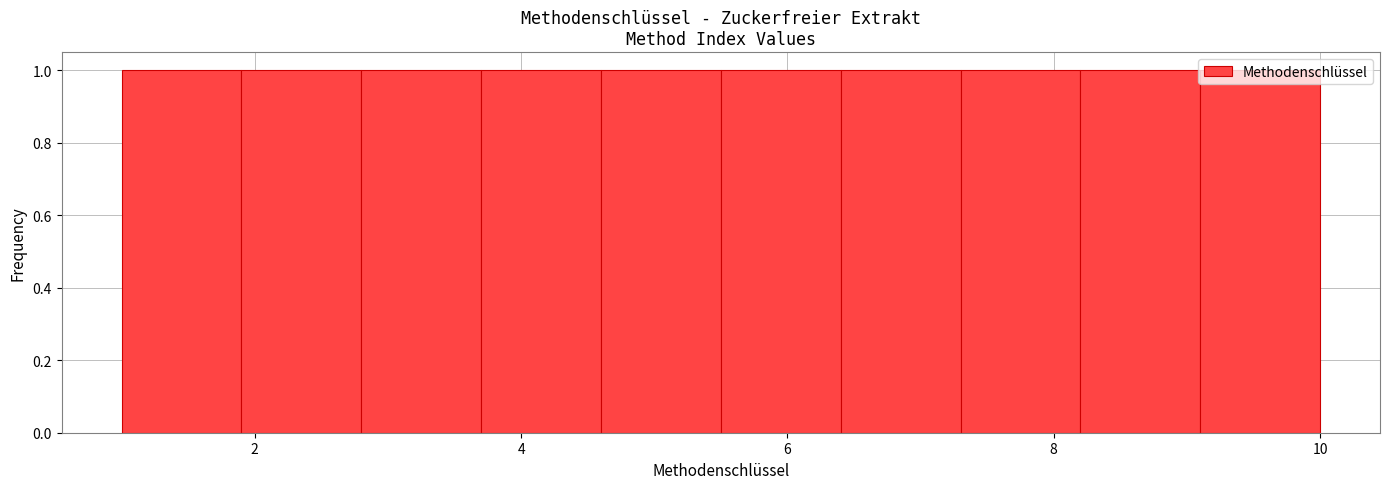

Reading left to right, transcribe this chart: for each bar, give the range it covers on the x-axis and its height. Neither the bar edges nor the heights are printed on the chart, so give them approximately, as read against the axes.

1.0 to 1.9: 1
1.9 to 2.8: 1
2.8 to 3.7: 1
3.7 to 4.6: 1
4.6 to 5.5: 1
5.5 to 6.4: 1
6.4 to 7.3: 1
7.3 to 8.2: 1
8.2 to 9.1: 1
9.1 to 10.0: 1